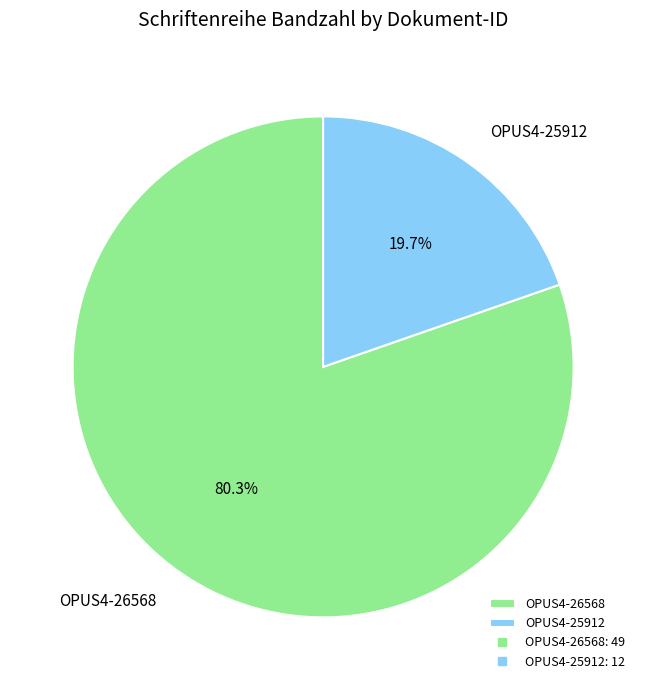

Is there any slice that represents more than half of the pie?

Yes